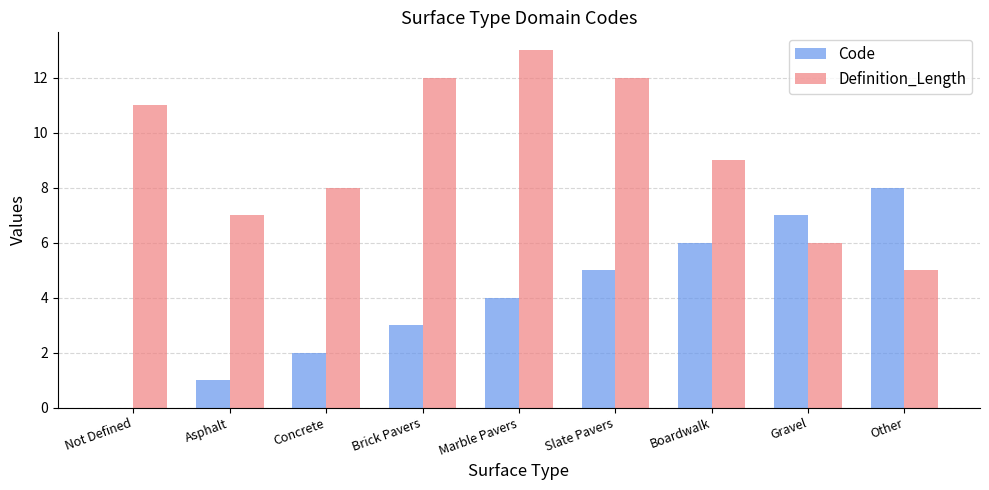

What is the average value of the Definition_Length series?

9